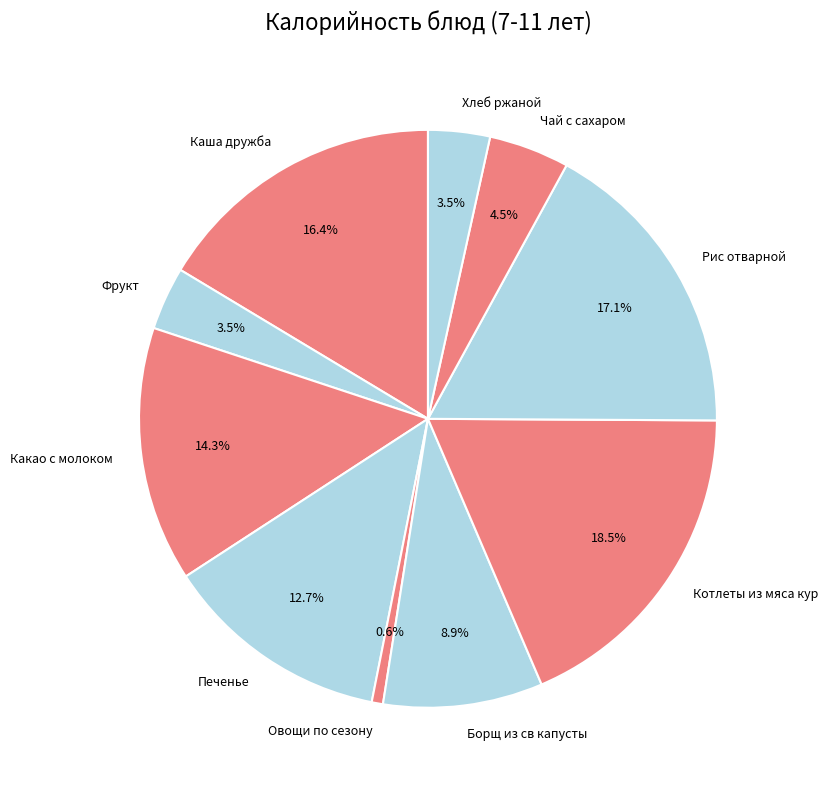

To the nearest percent, what portion does Овощи по сезону represent?

1%